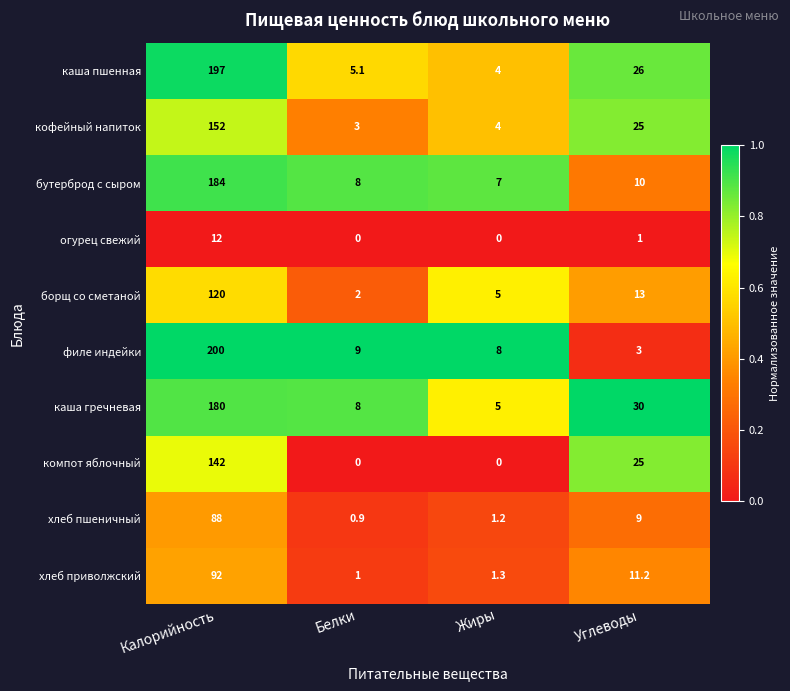

What is the average value of the хлеб пшеничный series?

24.8